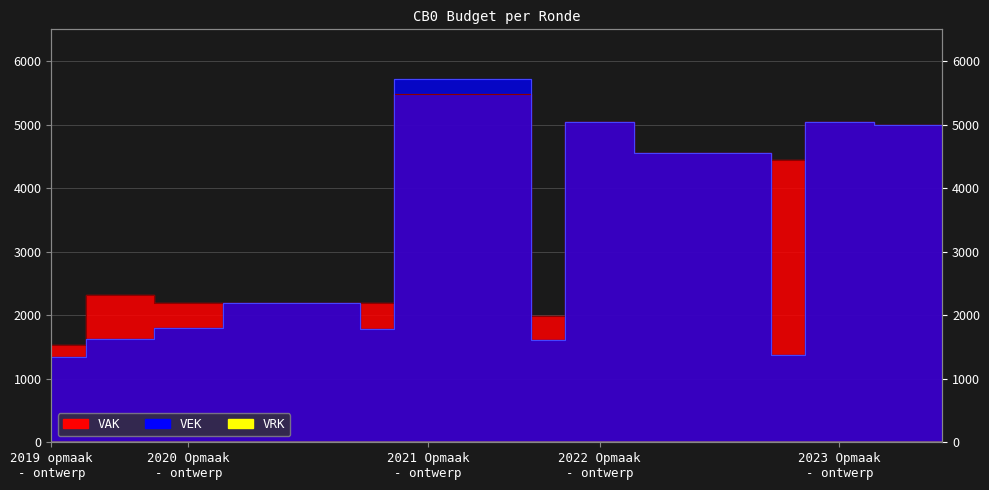

What is the sum of the VAK values at 2020 1ste aanpassing - goedgekeurd and 2021 1ste aanpassing - goedgekeurd?

7674